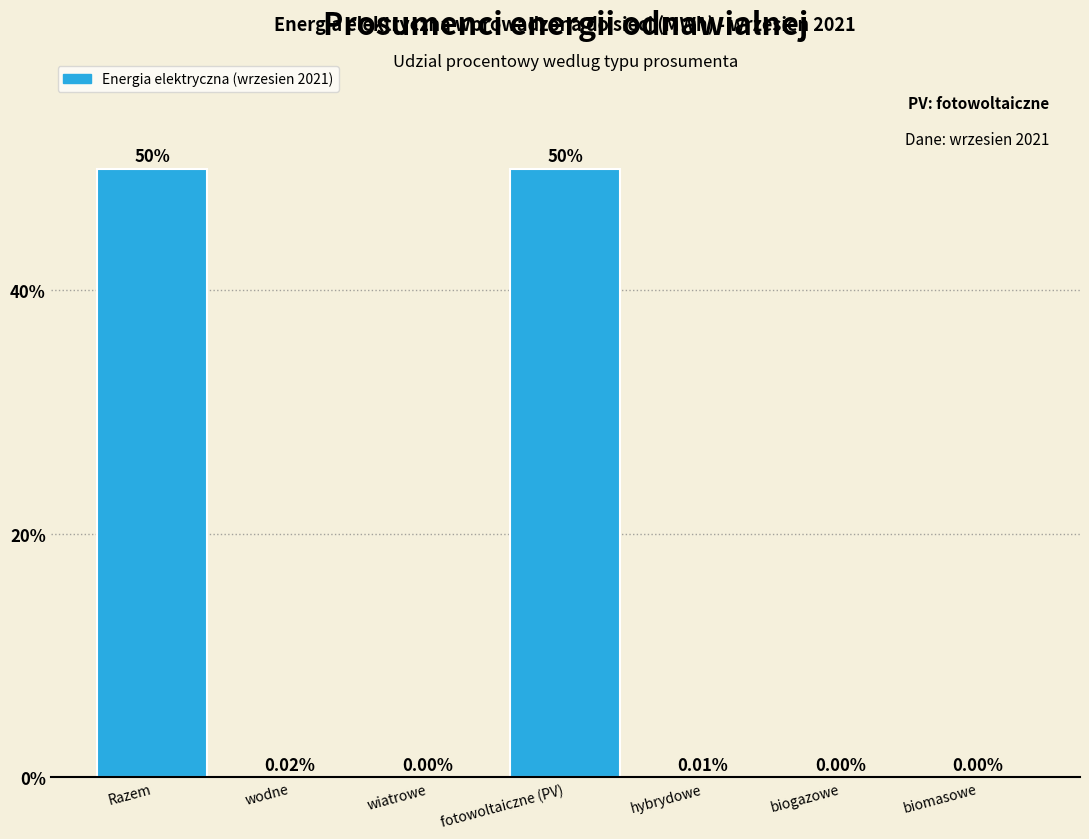

Between fotowoltaiczne (PV) and wiatrowe, which is larger?

fotowoltaiczne (PV)